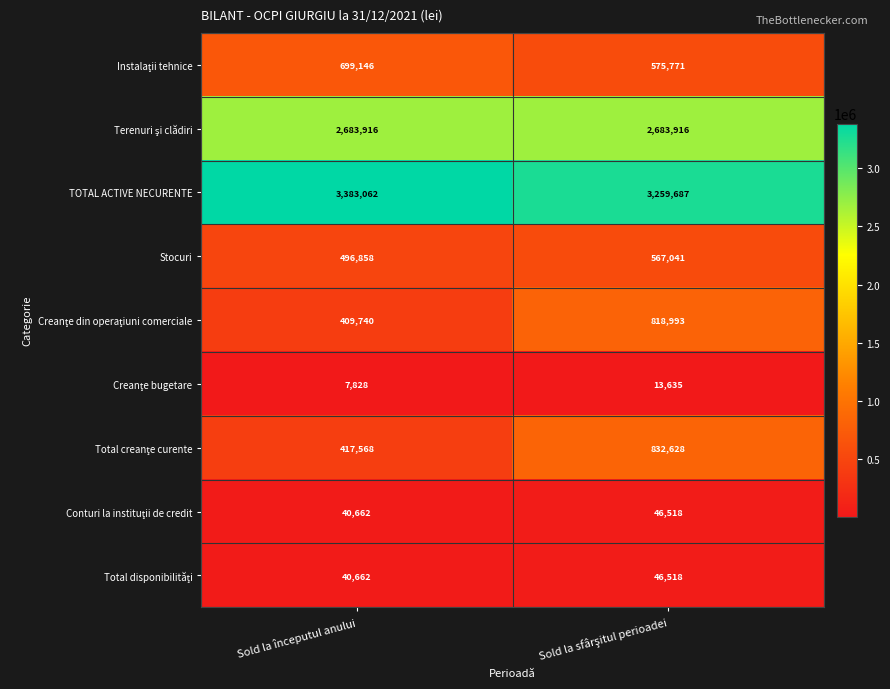

Which category has the highest value across all series?

Sold la începutul anului